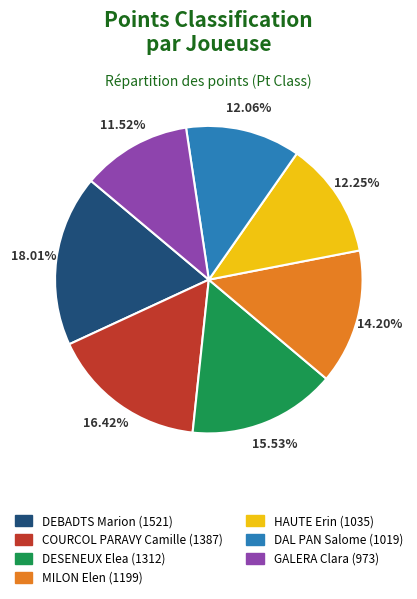

How many segments does this pie chart have?

7